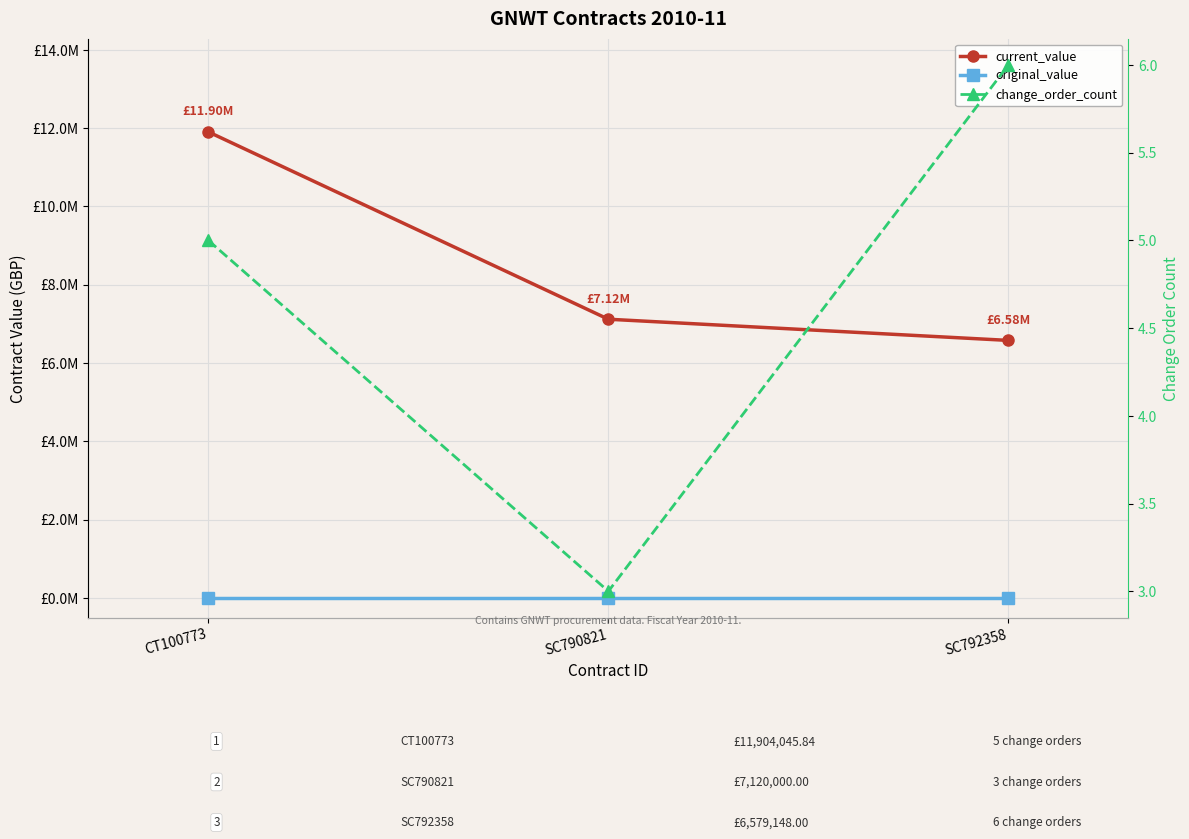

Reading left to right, what are all the values shown in this chart?

current_value: CT100773=11904045.8	SC790821=7120000.0	SC792358=6579148.0
original_value: CT100773=0.0	SC790821=0.0	SC792358=0.0
change_order_count: CT100773=5.0	SC790821=3.0	SC792358=6.0